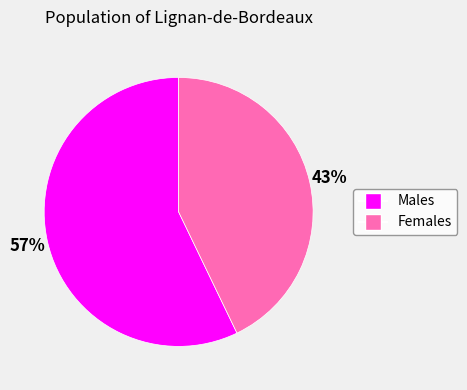

Combined, do Females and Males account for over 50%?

Yes